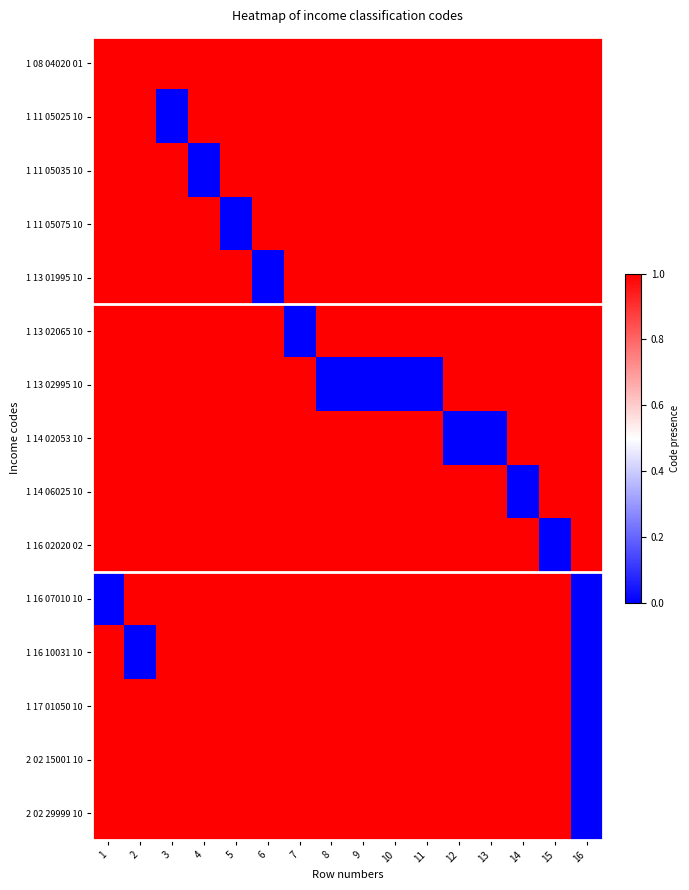

Is it true that 2 02 15001 10 equals 0 at 10?

False